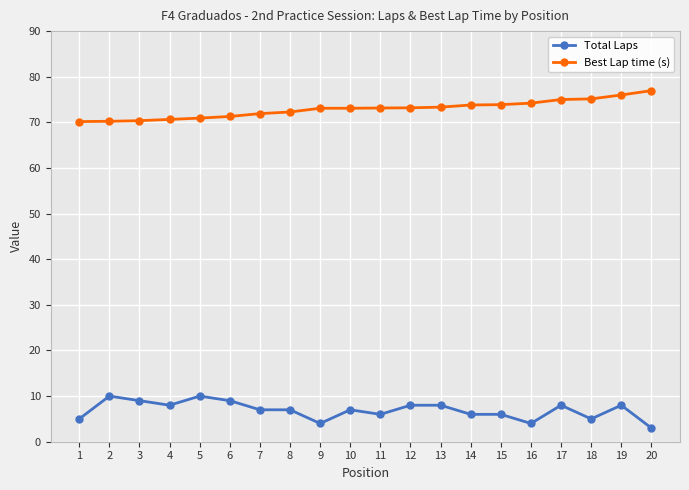

The value of Total Laps at 19 is 4.2. True or false?

False